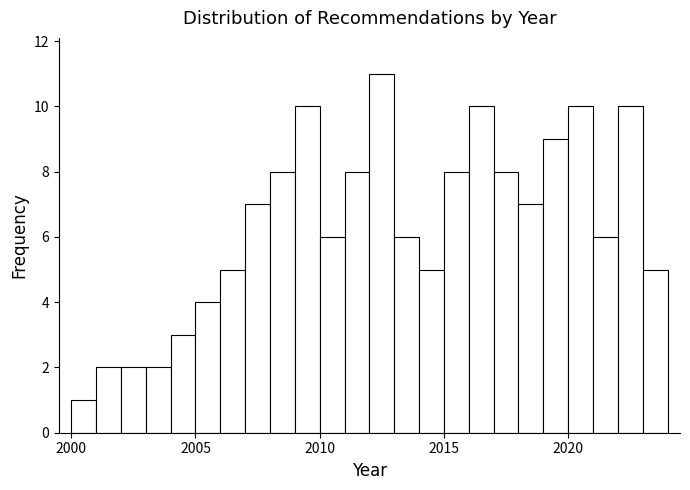

Around what value on the x-axis is the tallest bar? Give the approximate position of its centre, as read against the axis.

2012.5